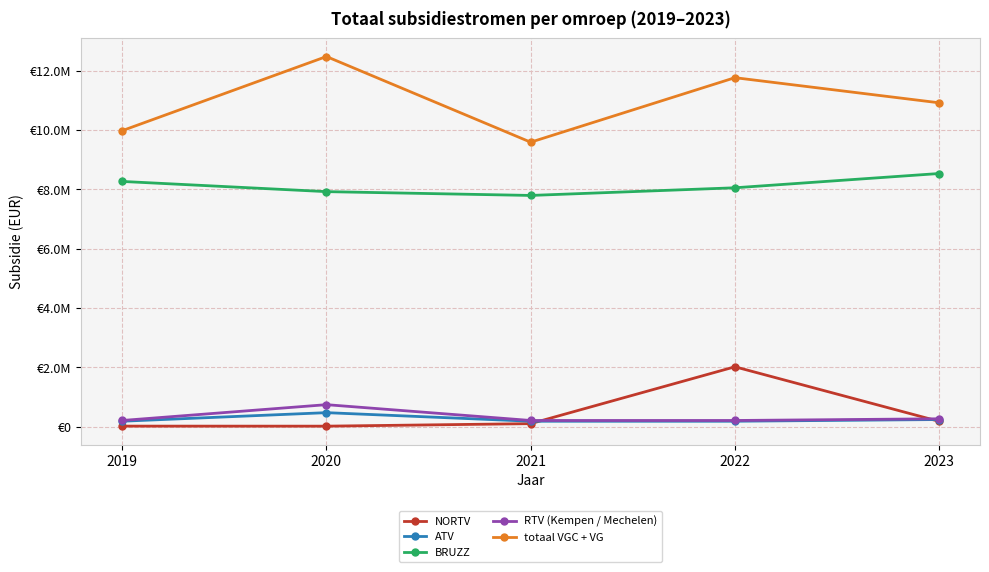

What are all the series names shown in the legend?

NORTV, ATV, BRUZZ, RTV (Kempen / Mechelen), totaal VGC + VG